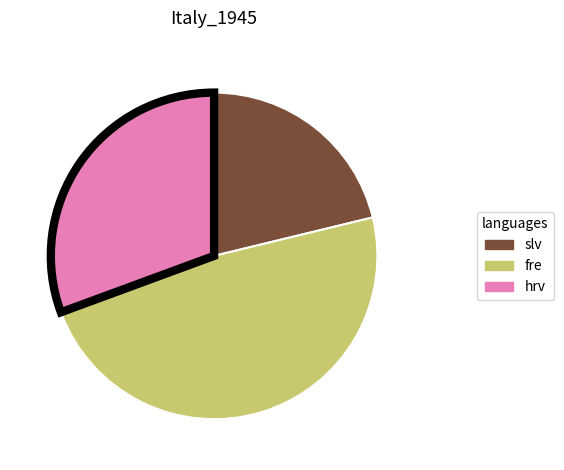

Does any single category account for the majority?

No